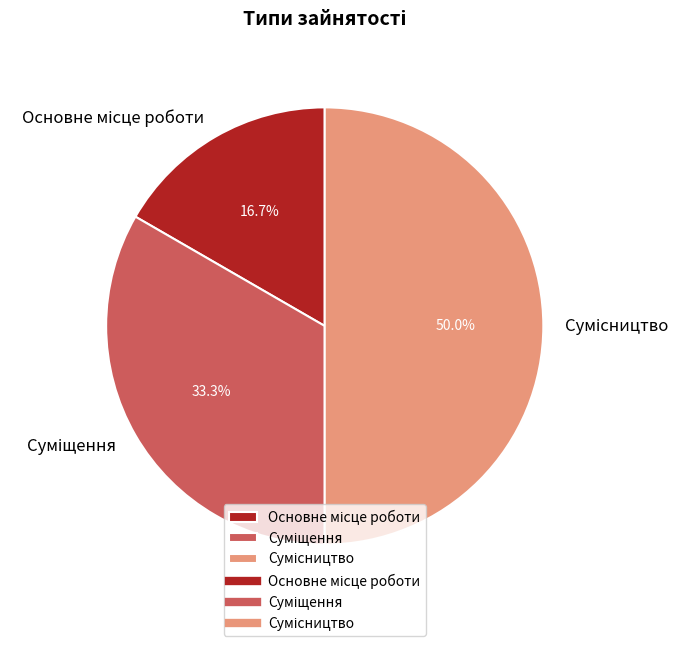

What percentage is the Основне місце роботи slice, to the nearest percent?

17%